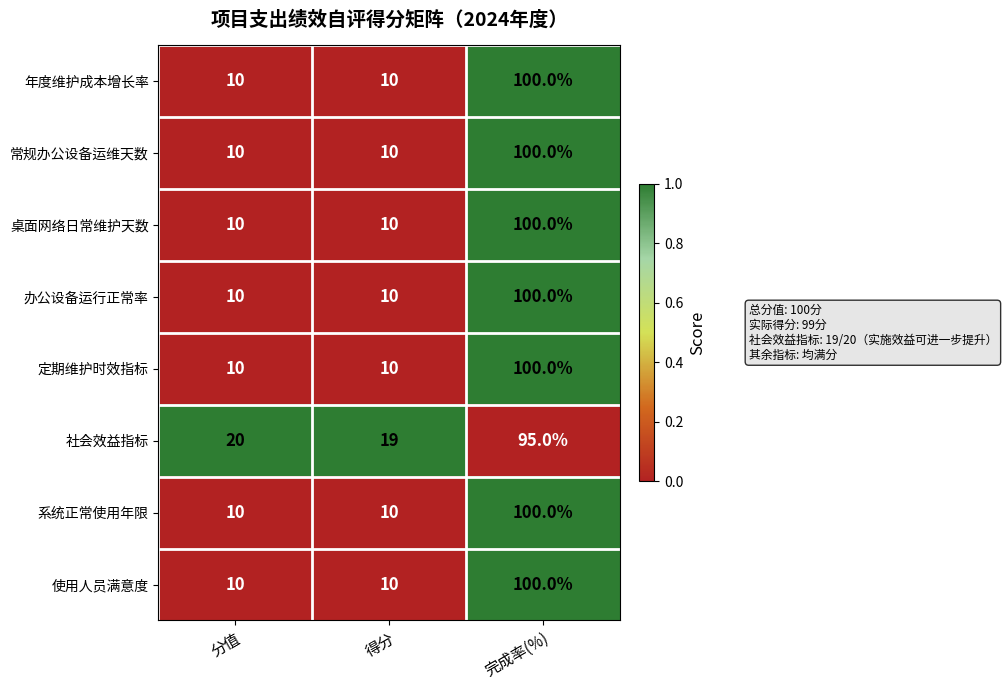

True or false: 社会效益指标 has a value of 20 at 分值.

True